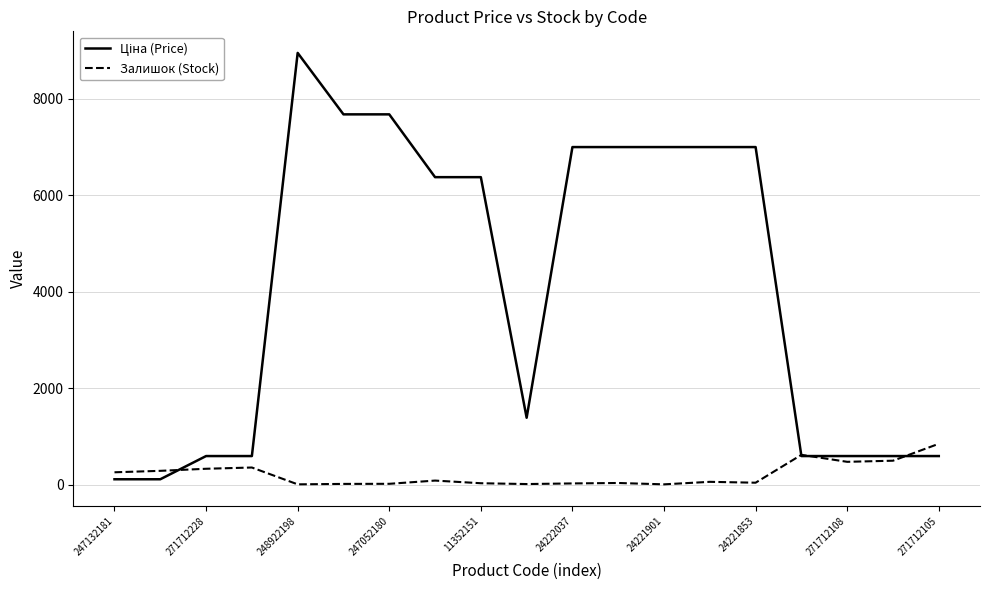

What is the maximum value for Залишок (Stock)?

851.0